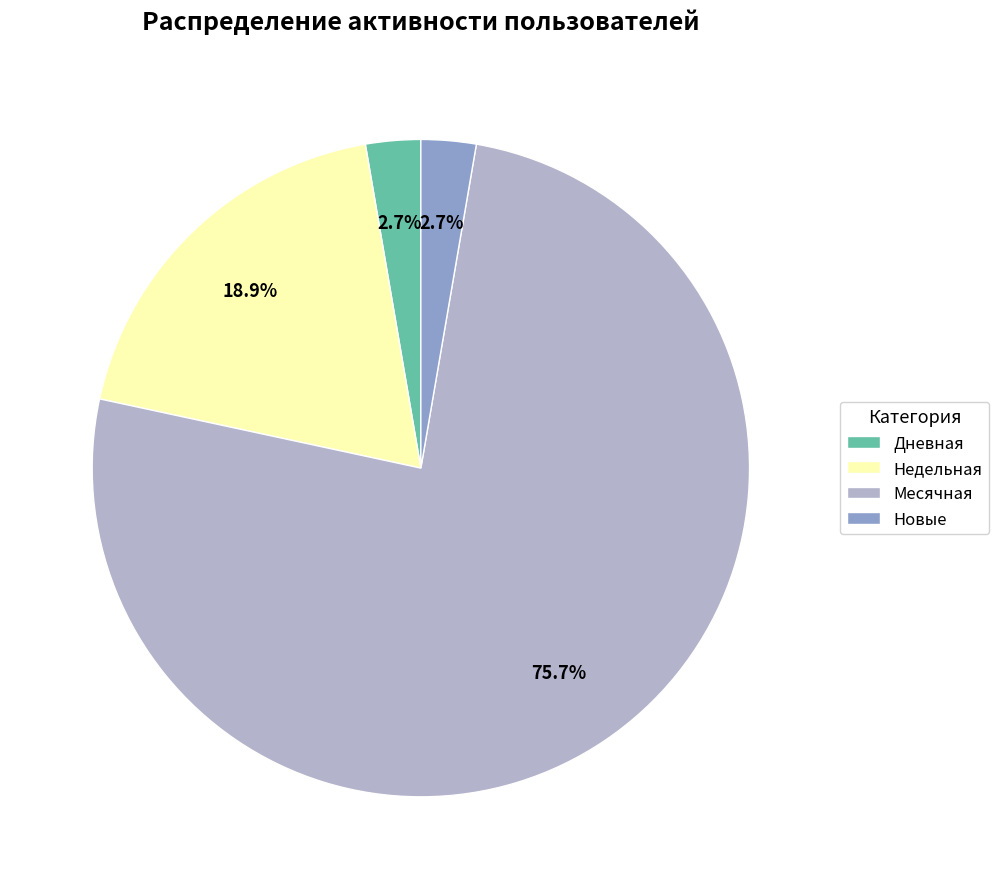

To the nearest percent, what is the difference between the Дневная and Недельная slice percentages?

16%